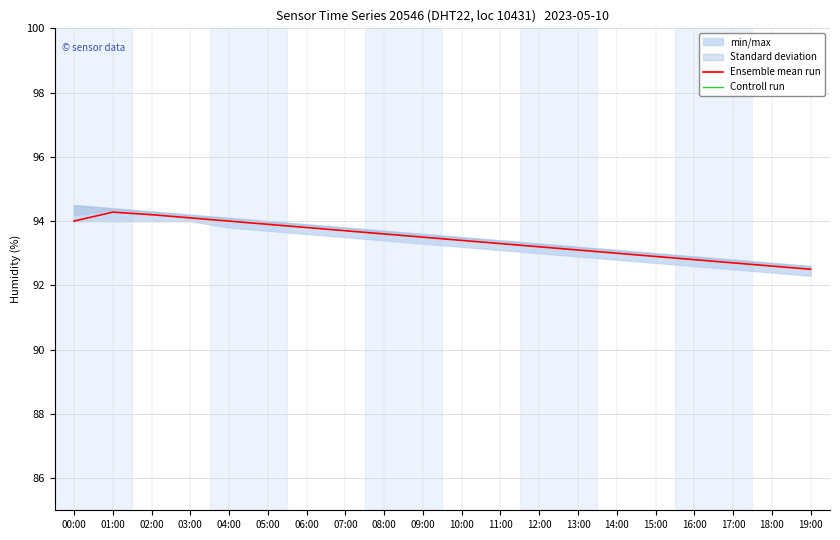

True or false: Controll run has a value of 10.1 at 06:00.

False